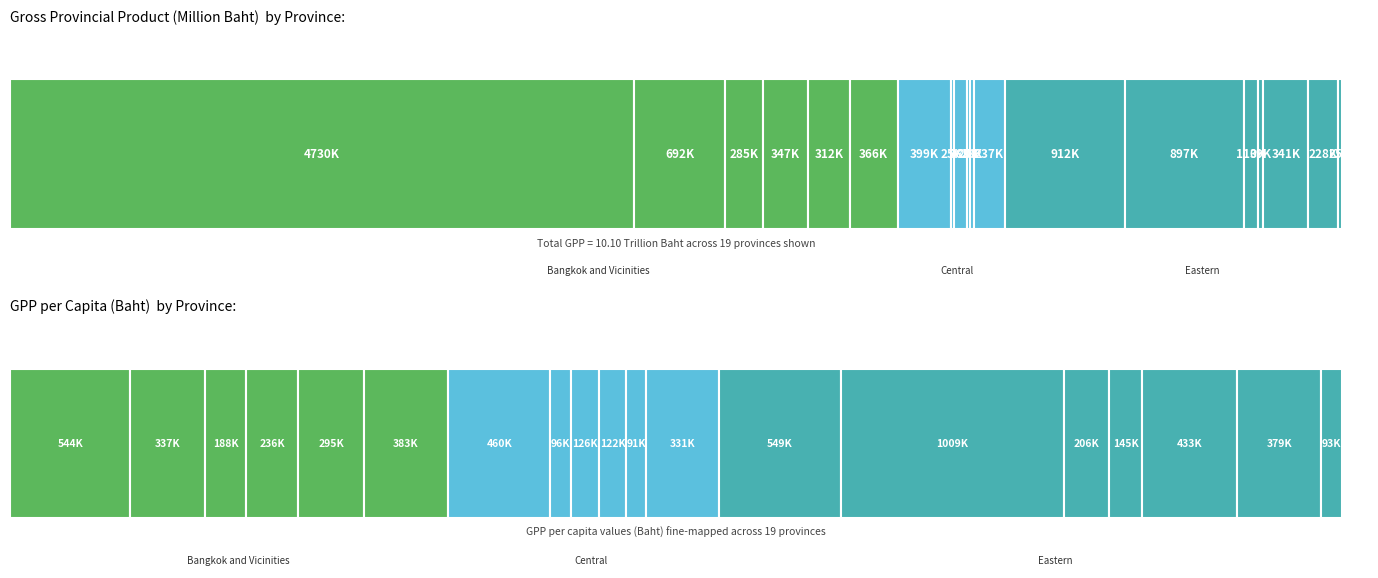

Reading left to right, what are all the values shown in this chart?

4730211.7	691887.8	284726.5	346723.0	312454.6	366206.8	399175.7	24937.0	97685.0	24968.6	28388.4	237062.3	912497.6	897116.6	110078.4	39276.8	340913.3	227947.4	25328.2